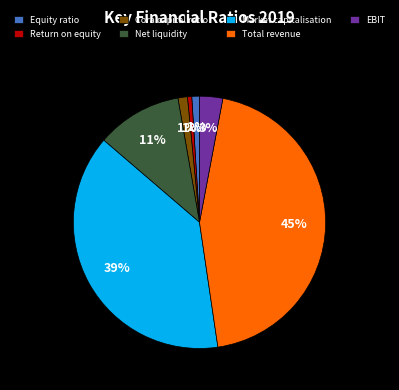

Approximately how many times larger is the value at EBIT compared to Net liquidity?

0.3